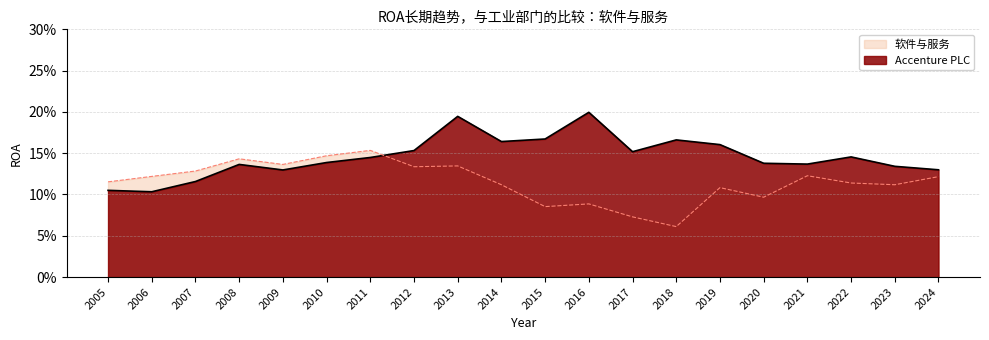

What is the sum of the Accenture PLC values at 2022 and 2011?

0.3